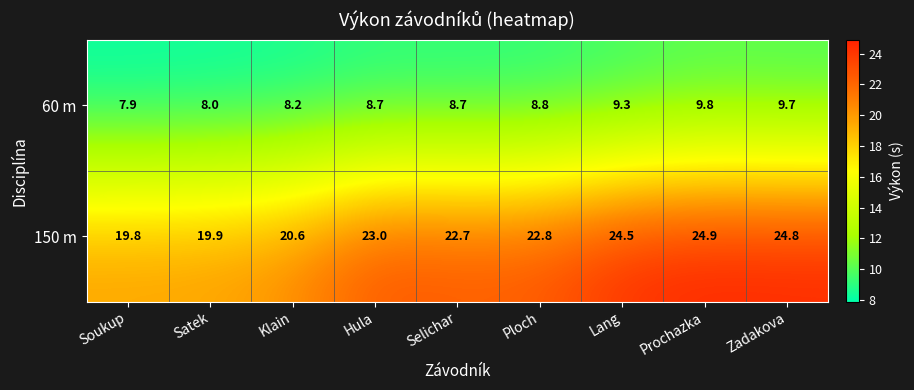

What is the smallest value displayed?

7.9